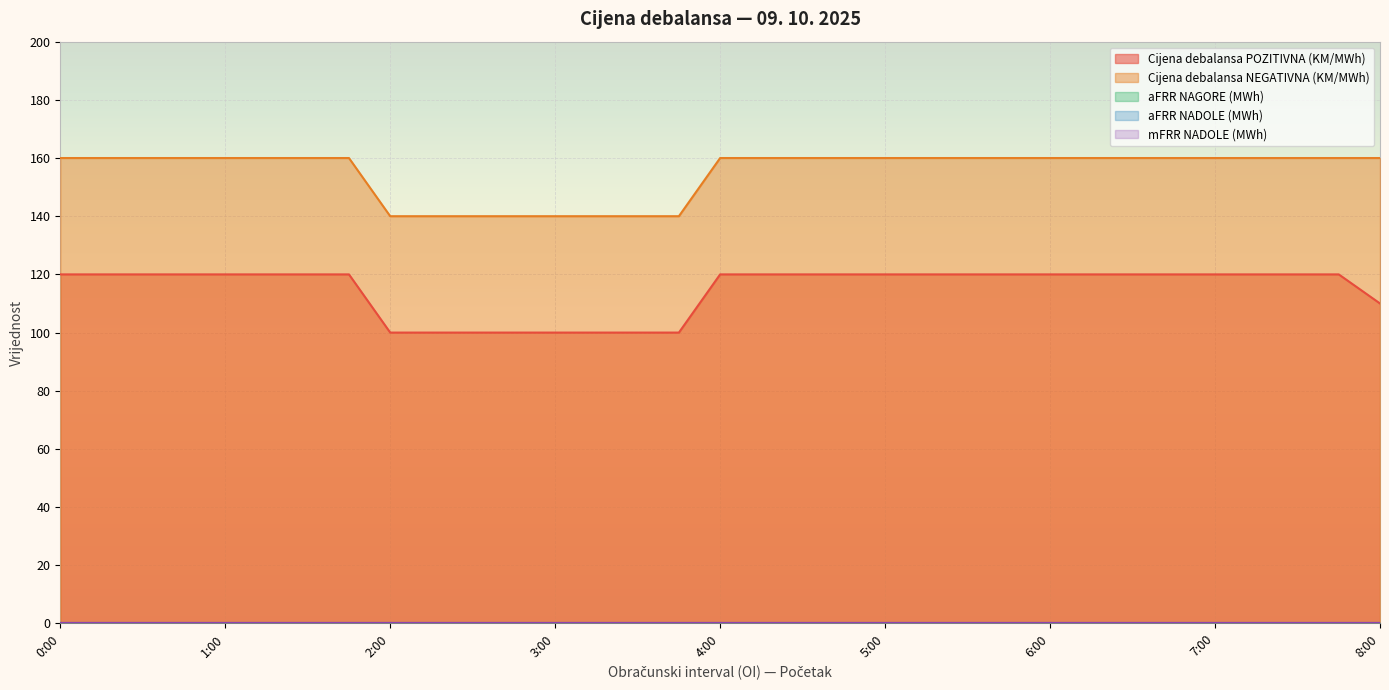

Reading left to right, extract all data points from this chart.

Cijena debalansa POZITIVNA (KM/MWh): 0:00=120	0:15=120	0:30=120	0:45=120	1:00=120	1:15=120	1:30=120	1:45=120	2:00=100	2:15=100	2:30=100	2:45=100	3:00=100	3:15=100	3:30=100	3:45=100	4:00=120	4:15=120	4:30=120	4:45=120	5:00=120	5:15=120	5:30=120	5:45=120	6:00=120	6:15=120	6:30=120	6:45=120	7:00=120	7:15=120	7:30=120	7:45=120	8:00=110
Cijena debalansa NEGATIVNA (KM/MWh): 0:00=160	0:15=160	0:30=160	0:45=160	1:00=160	1:15=160	1:30=160	1:45=160	2:00=140	2:15=140	2:30=140	2:45=140	3:00=140	3:15=140	3:30=140	3:45=140	4:00=160	4:15=160	4:30=160	4:45=160	5:00=160	5:15=160	5:30=160	5:45=160	6:00=160	6:15=160	6:30=160	6:45=160	7:00=160	7:15=160	7:30=160	7:45=160	8:00=160
aFRR NAGORE (MWh): 0:00=0	0:15=0	0:30=0	0:45=0	1:00=0	1:15=0	1:30=0	1:45=0	2:00=0	2:15=0	2:30=0	2:45=0	3:00=0	3:15=0	3:30=0	3:45=0	4:00=0	4:15=0	4:30=0	4:45=0	5:00=0	5:15=0	5:30=0	5:45=0	6:00=0	6:15=0	6:30=0	6:45=0	7:00=0	7:15=0	7:30=0	7:45=0	8:00=0
aFRR NADOLE (MWh): 0:00=0	0:15=0	0:30=0	0:45=0	1:00=0	1:15=0	1:30=0	1:45=0	2:00=0	2:15=0	2:30=0	2:45=0	3:00=0	3:15=0	3:30=0	3:45=0	4:00=0	4:15=0	4:30=0	4:45=0	5:00=0	5:15=0	5:30=0	5:45=0	6:00=0	6:15=0	6:30=0	6:45=0	7:00=0	7:15=0	7:30=0	7:45=0	8:00=0
mFRR NADOLE (MWh): 0:00=0	0:15=0	0:30=0	0:45=0	1:00=0	1:15=0	1:30=0	1:45=0	2:00=0	2:15=0	2:30=0	2:45=0	3:00=0	3:15=0	3:30=0	3:45=0	4:00=0	4:15=0	4:30=0	4:45=0	5:00=0	5:15=0	5:30=0	5:45=0	6:00=0	6:15=0	6:30=0	6:45=0	7:00=0	7:15=0	7:30=0	7:45=0	8:00=0